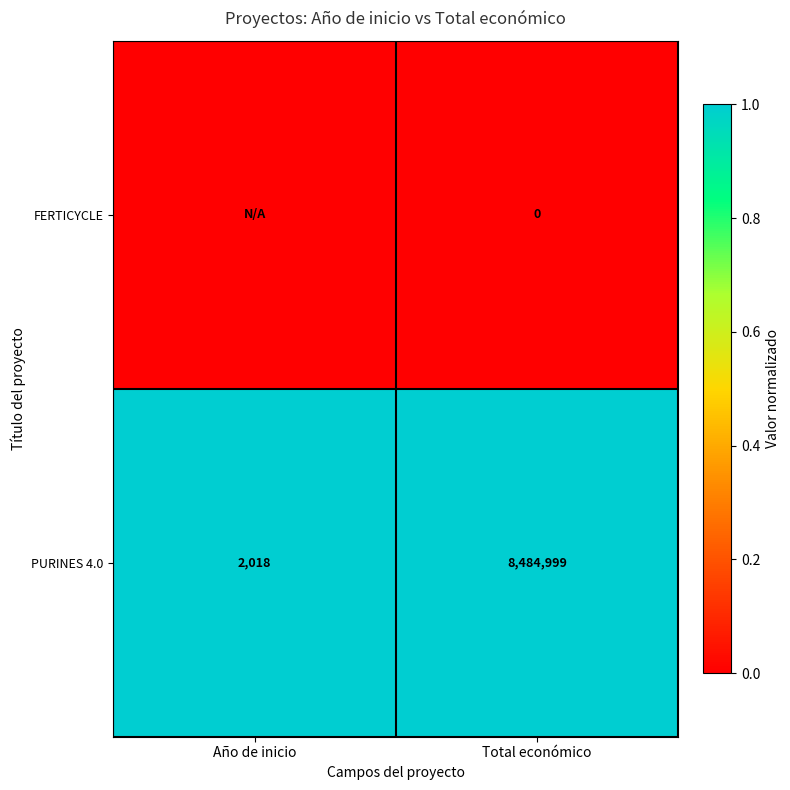

What is the total value across all series at Total económico?

8484999